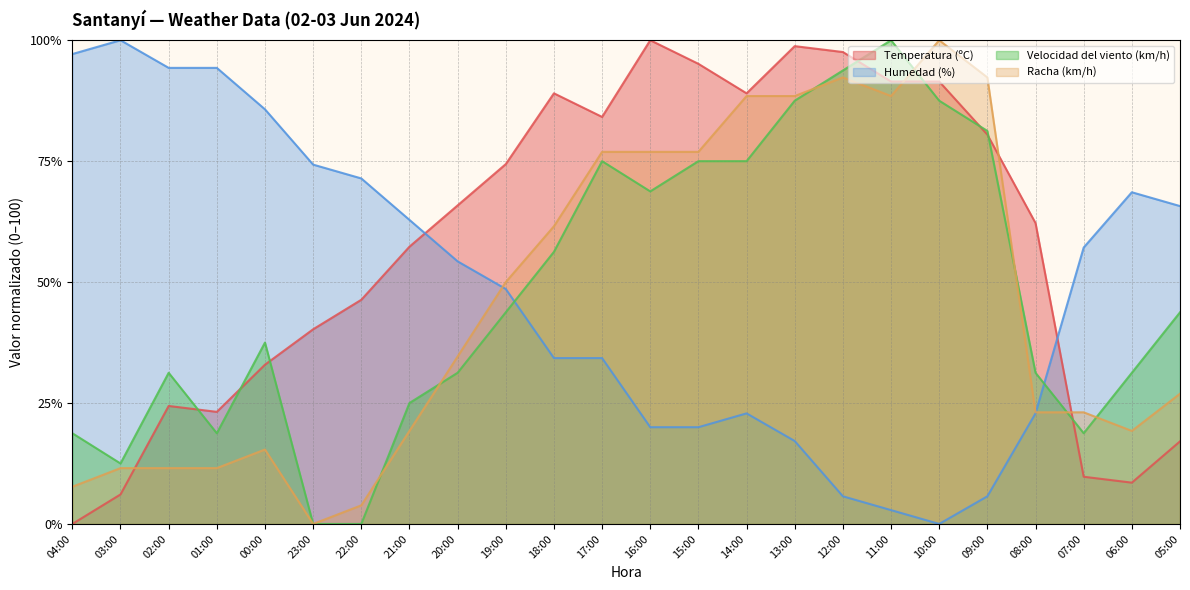

What is the maximum value for Velocidad del viento (km/h)?

100.0